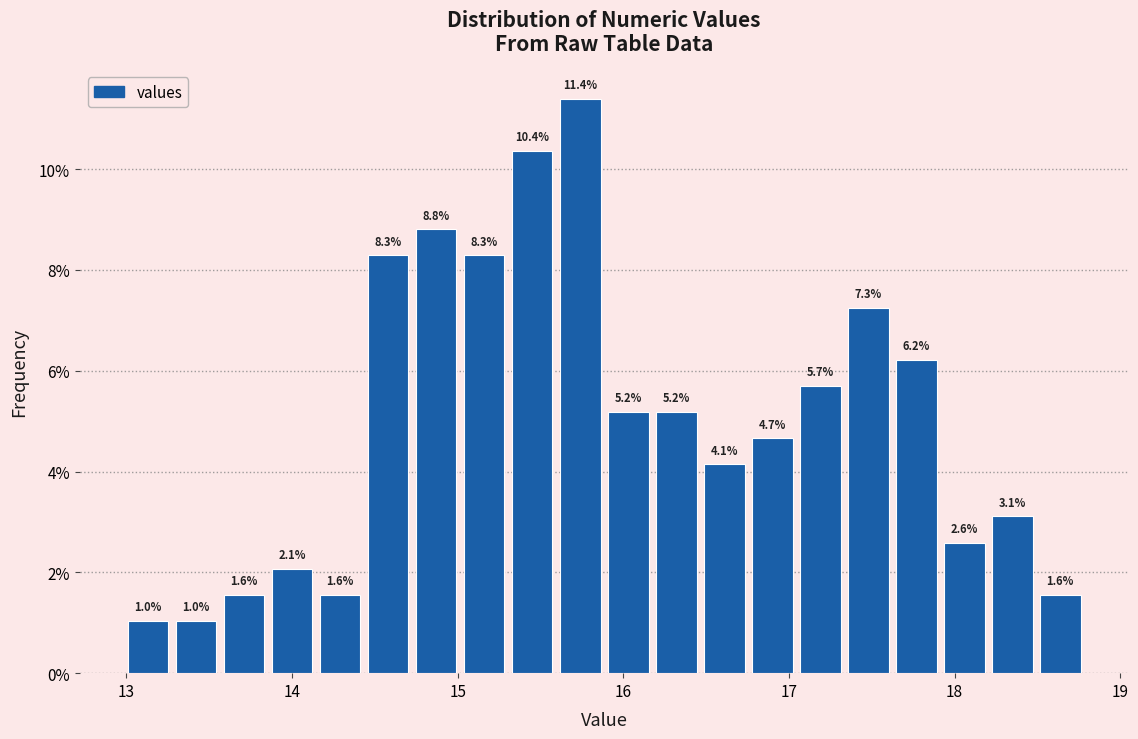

Around what value on the x-axis is the tallest bar? Give the approximate position of its centre, as read against the axis.

15.7